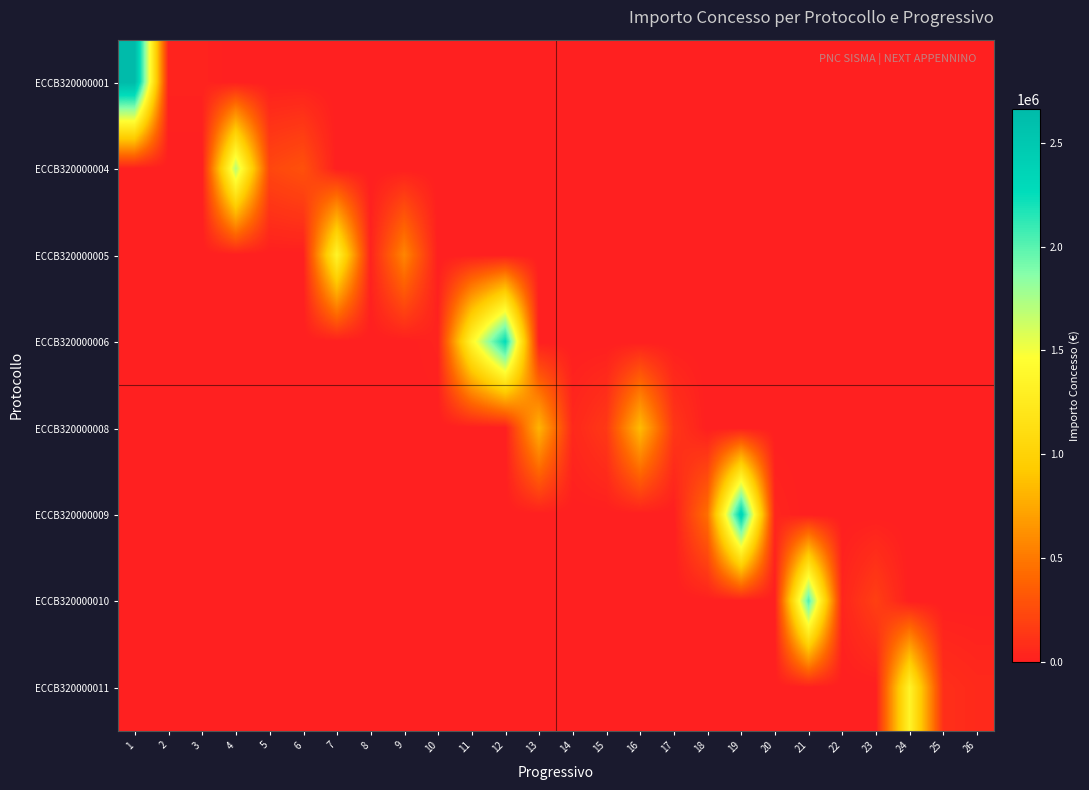

Reading left to right, list all the values displayed in this chart.

ECCB320000001: 1=2663250.0	2=25000.0	3=25000.0	4=0.0	5=0.0	6=0.0	7=0.0	8=0.0	9=0.0	10=0.0	11=0.0	12=0.0	13=0.0	14=0.0	15=0.0	16=0.0	17=0.0	18=0.0	19=0.0	20=0.0	21=0.0	22=0.0	23=0.0	24=0.0	25=0.0	26=0.0
ECCB320000004: 1=0.0	2=0.0	3=0.0	4=1706524.4	5=225000.0	6=283200.0	7=0.0	8=0.0	9=0.0	10=0.0	11=0.0	12=0.0	13=0.0	14=0.0	15=0.0	16=0.0	17=0.0	18=0.0	19=0.0	20=0.0	21=0.0	22=0.0	23=0.0	24=0.0	25=0.0	26=0.0
ECCB320000005: 1=0.0	2=0.0	3=0.0	4=0.0	5=0.0	6=0.0	7=1360000.0	8=25000.0	9=568750.0	10=0.0	11=0.0	12=0.0	13=0.0	14=0.0	15=0.0	16=0.0	17=0.0	18=0.0	19=0.0	20=0.0	21=0.0	22=0.0	23=0.0	24=0.0	25=0.0	26=0.0
ECCB320000006: 1=0.0	2=0.0	3=0.0	4=0.0	5=0.0	6=0.0	7=0.0	8=0.0	9=0.0	10=25600.0	11=1375847.0	12=2272152.0	13=0.0	14=0.0	15=0.0	16=0.0	17=0.0	18=0.0	19=0.0	20=0.0	21=0.0	22=0.0	23=0.0	24=0.0	25=0.0	26=0.0
ECCB320000008: 1=0.0	2=0.0	3=0.0	4=0.0	5=0.0	6=0.0	7=0.0	8=0.0	9=0.0	10=0.0	11=0.0	12=0.0	13=812500.0	14=51477.6	15=145083.3	16=851500.0	17=133148.9	18=0.0	19=0.0	20=0.0	21=0.0	22=0.0	23=0.0	24=0.0	25=0.0	26=0.0
ECCB320000009: 1=0.0	2=0.0	3=0.0	4=0.0	5=0.0	6=0.0	7=0.0	8=0.0	9=0.0	10=0.0	11=0.0	12=0.0	13=0.0	14=0.0	15=0.0	16=0.0	17=0.0	18=450000.0	19=2373750.0	20=38820.0	21=0.0	22=0.0	23=0.0	24=0.0	25=0.0	26=0.0
ECCB320000010: 1=0.0	2=0.0	3=0.0	4=0.0	5=0.0	6=0.0	7=0.0	8=0.0	9=0.0	10=0.0	11=0.0	12=0.0	13=0.0	14=0.0	15=0.0	16=0.0	17=0.0	18=0.0	19=0.0	20=0.0	21=2026582.0	22=37855.5	23=183039.6	24=0.0	25=0.0	26=0.0
ECCB320000011: 1=0.0	2=0.0	3=0.0	4=0.0	5=0.0	6=0.0	7=0.0	8=0.0	9=0.0	10=0.0	11=0.0	12=0.0	13=0.0	14=0.0	15=0.0	16=0.0	17=0.0	18=0.0	19=0.0	20=0.0	21=0.0	22=0.0	23=0.0	24=1351617.2	25=94431.5	26=60823.6